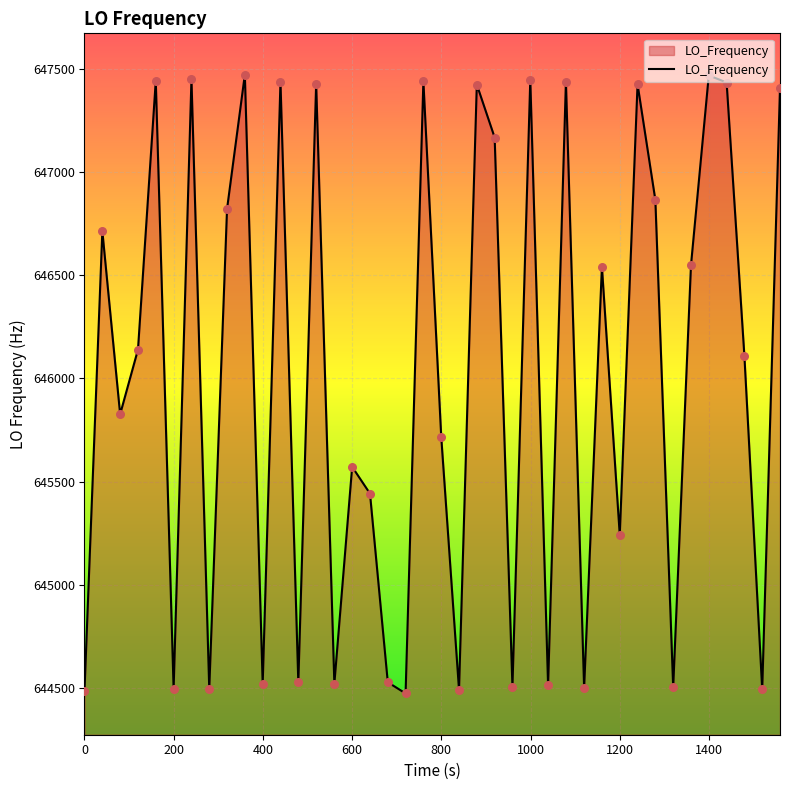

What is the maximum value shown in the chart?

647471.9